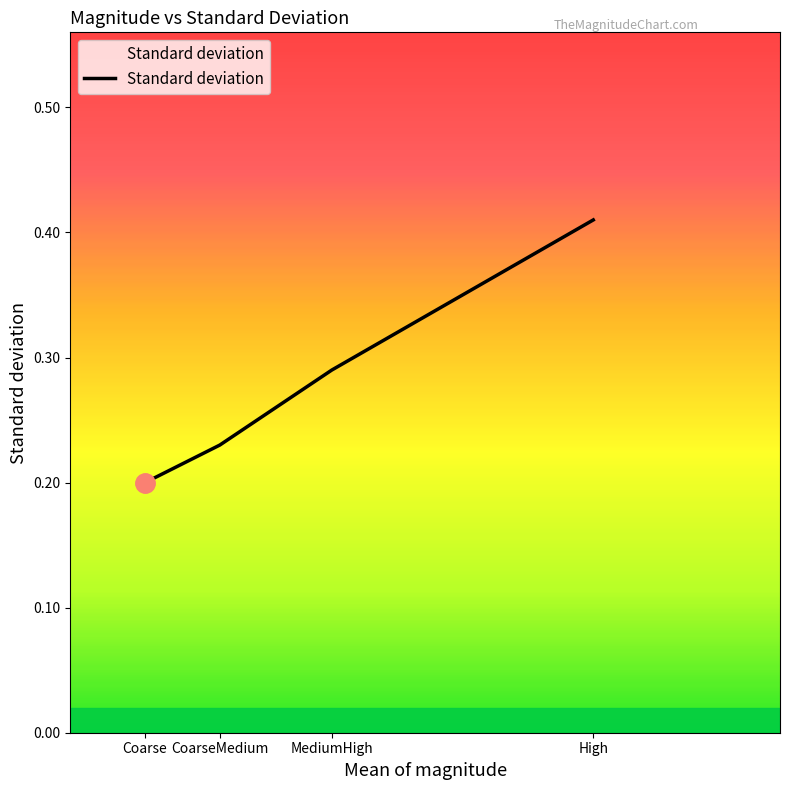

What position from the left is High?

4